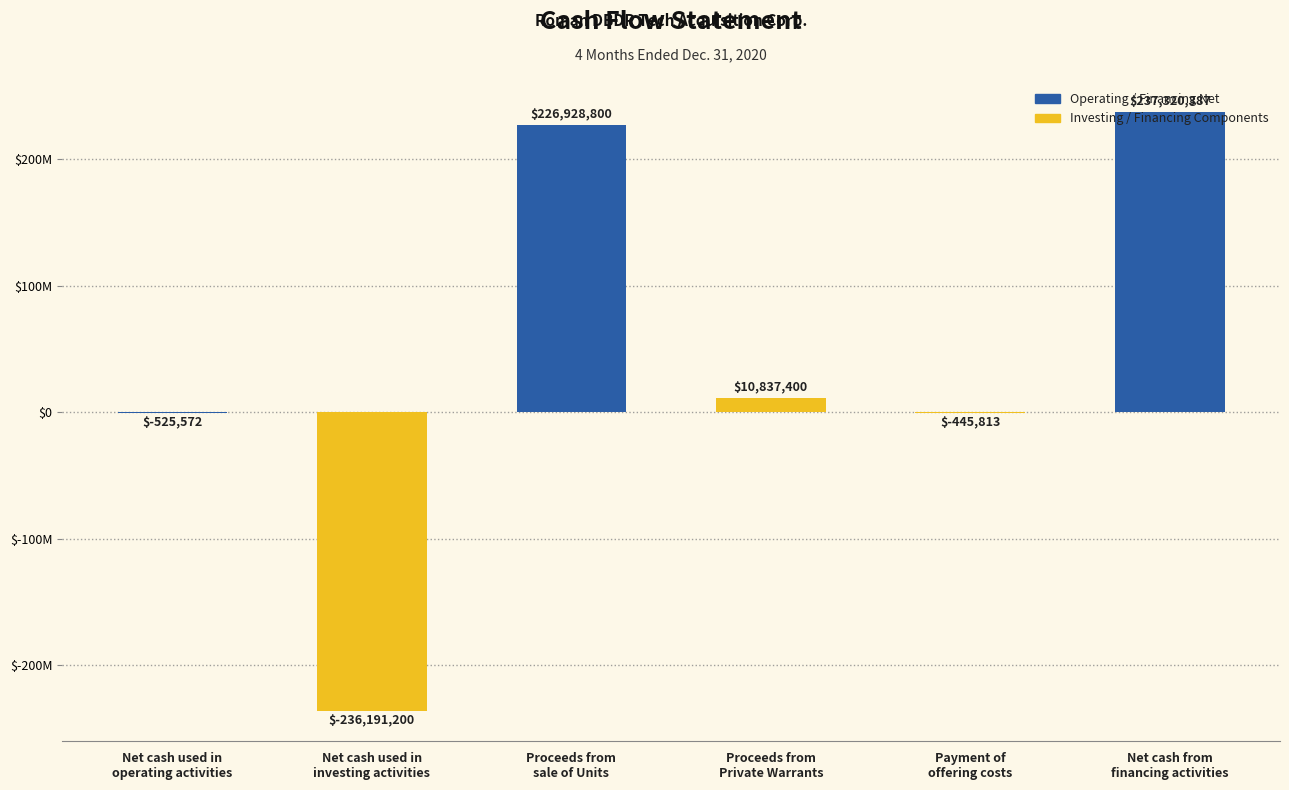

List the labels in order of value, largest first.

Net cash from
financing activities, Proceeds from
sale of Units, Proceeds from
Private Warrants, Payment of
offering costs, Net cash used in
operating activities, Net cash used in
investing activities